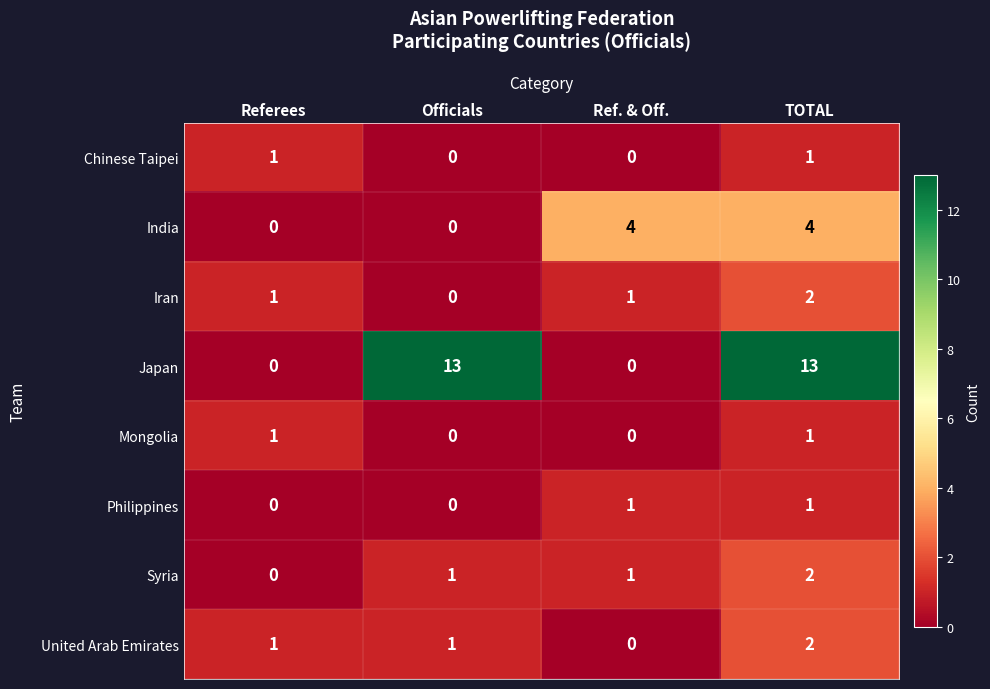

What is the spread (max minus min) of values at TOTAL?

12